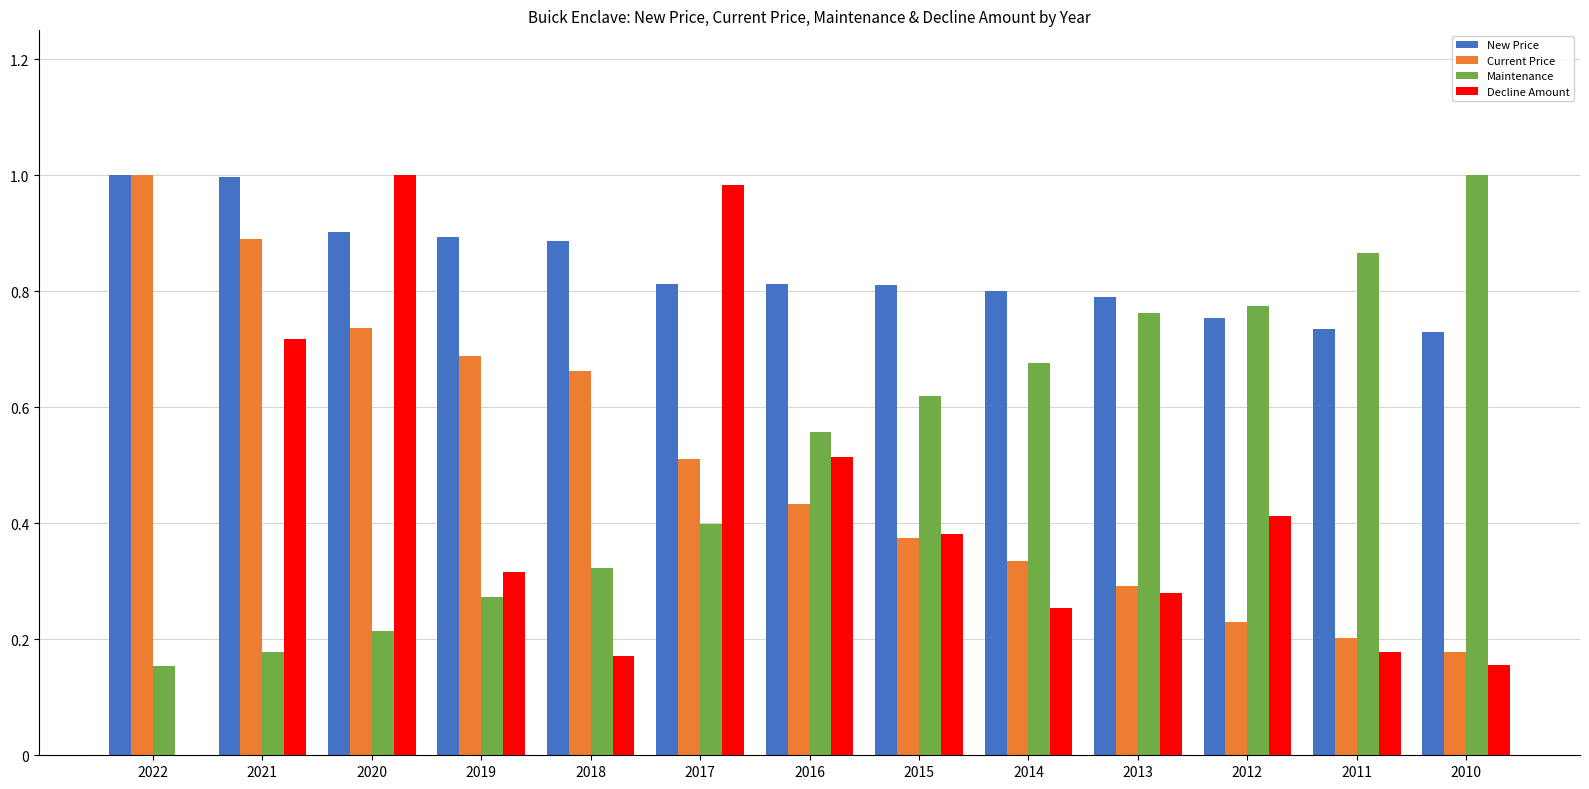

What is the sum of all Current Price values?

6.5